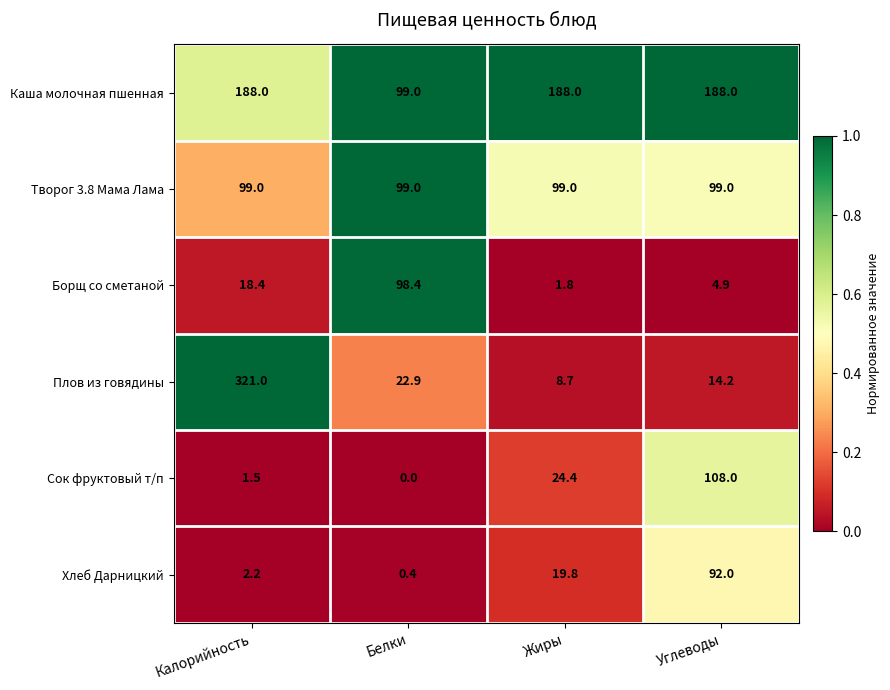

List the series in order of their peak value, highest first.

Плов из говядины, Каша молочная пшенная, Сок фруктовый т/п, Творог 3.8 Мама Лама, Борщ со сметаной, Хлеб Дарницкий